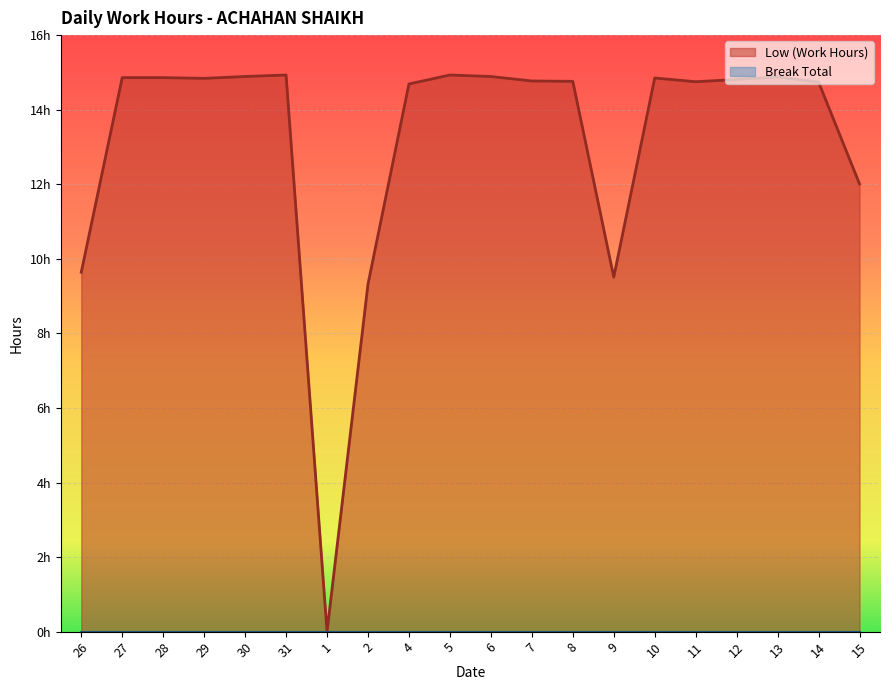

What is the difference between the second highest and minimum values?

14.9